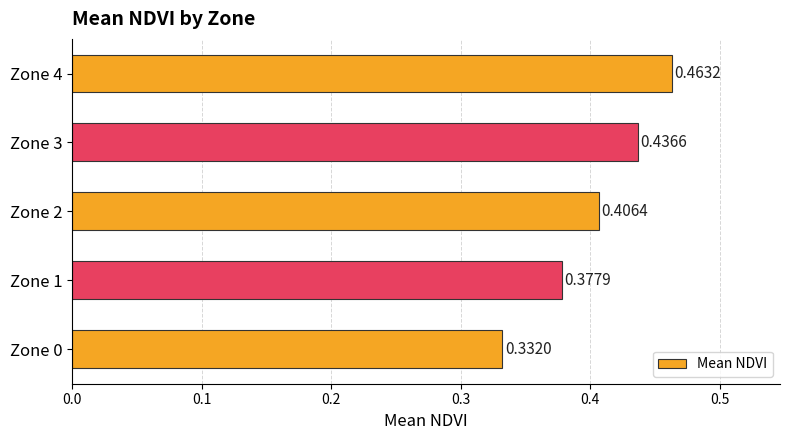

Rank the categories by value from lowest to highest.

Zone 0, Zone 1, Zone 2, Zone 3, Zone 4